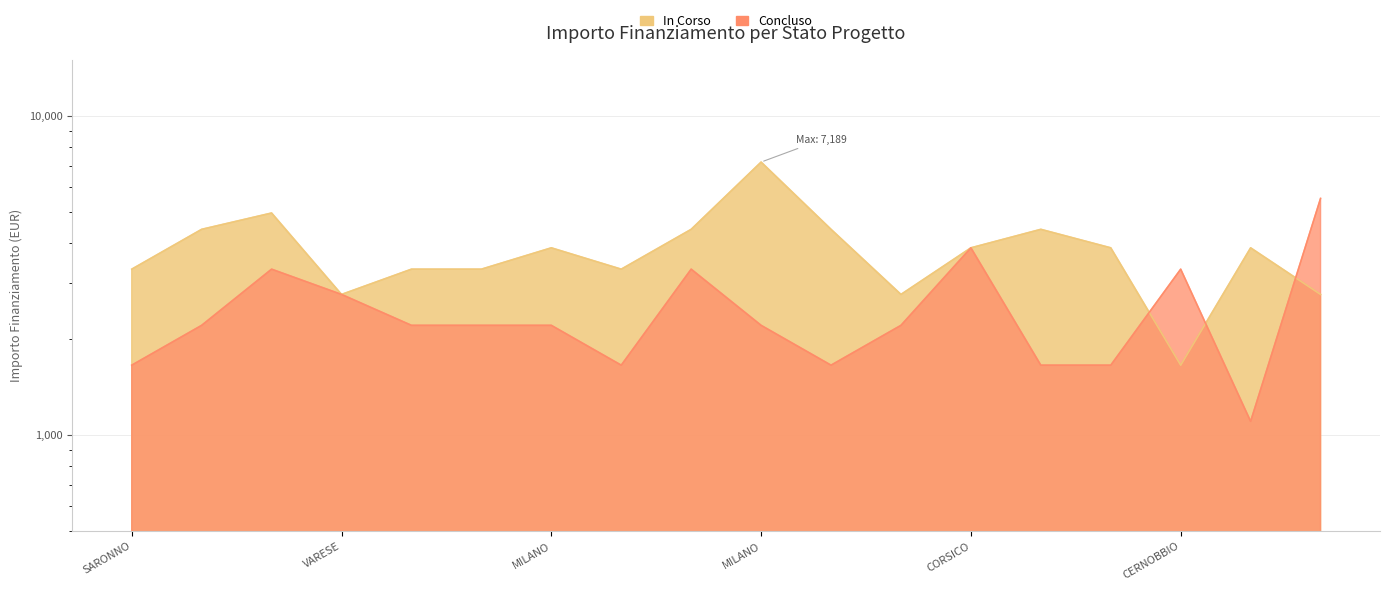

Where is the first local maximum for Concluso?

LONATE POZZOLO